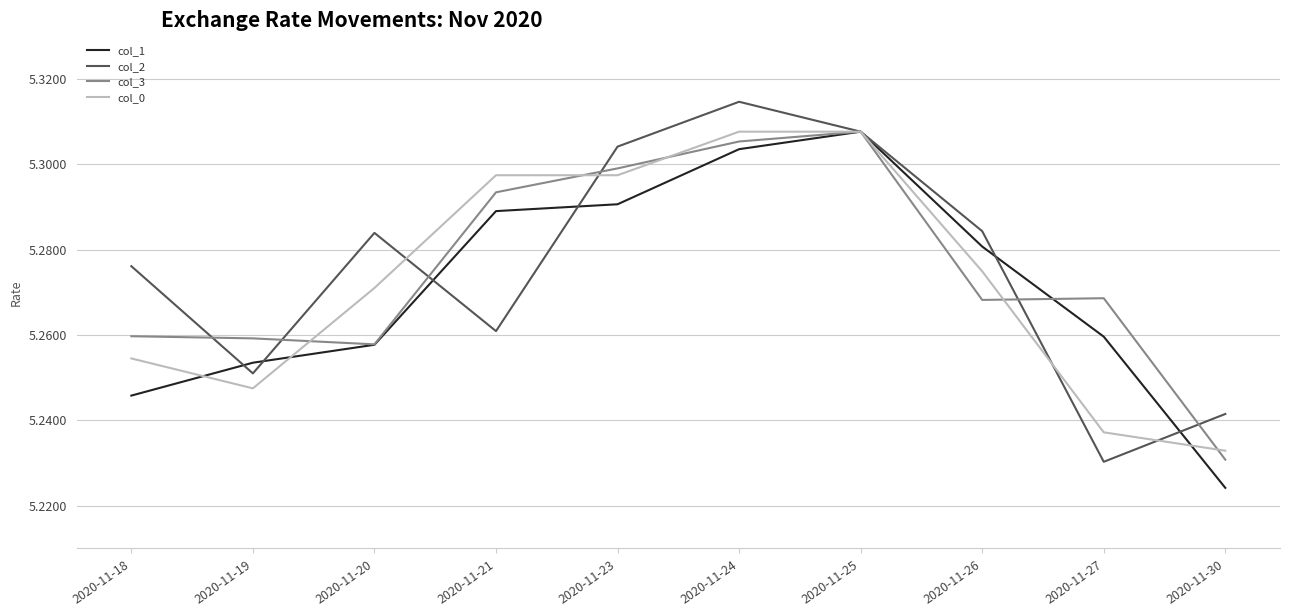

Is the value of col_2 at 2020-11-24 greater than the value of col_1 at 2020-11-21?

Yes